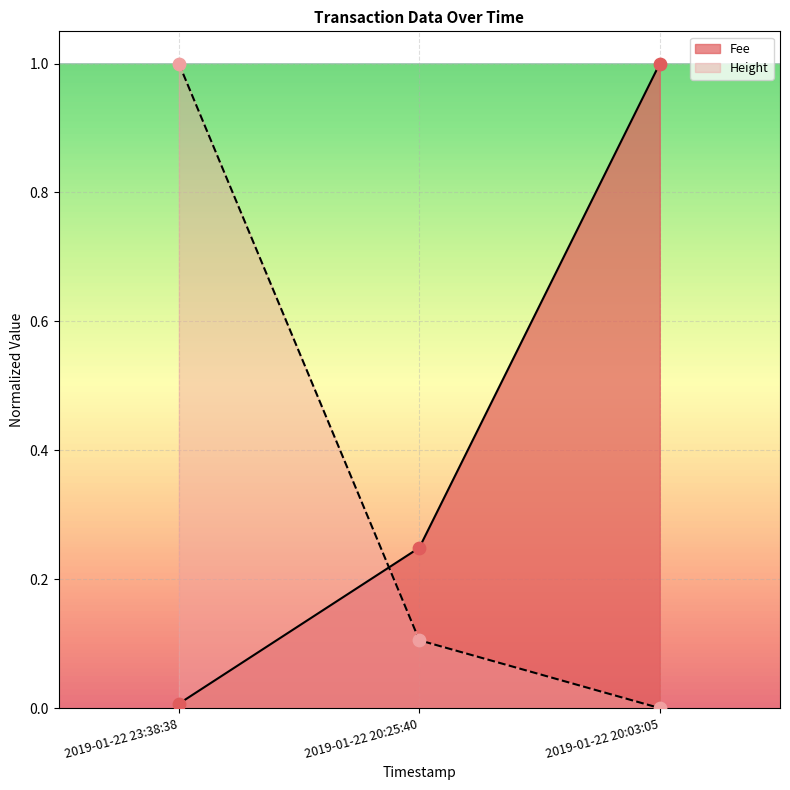

Which series has the widest spread of Y values?

Height